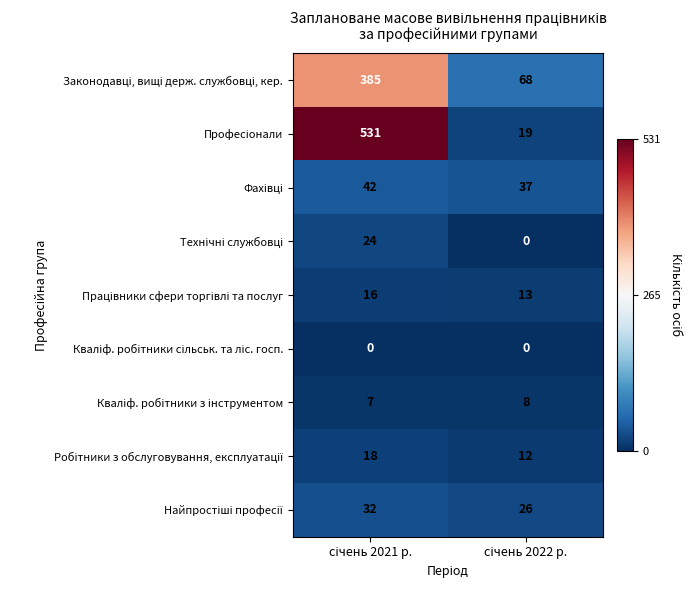

What is the greatest value displayed?

531